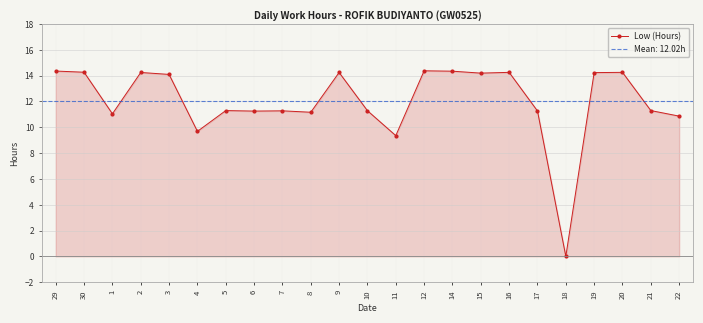

Which has a higher value, 16 or 5?

16